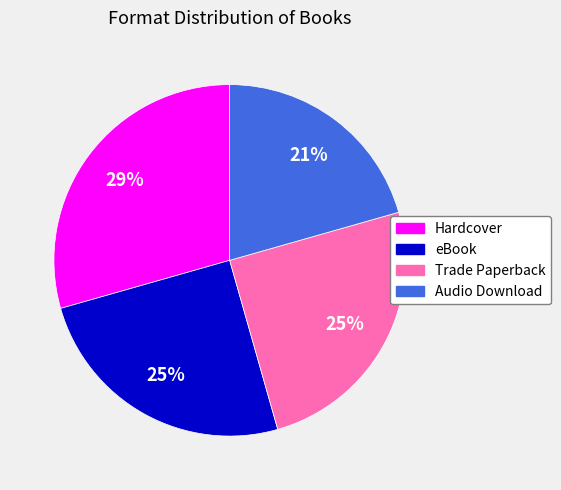

To the nearest percent, what percentage of the pie is Trade Paperback?

25%